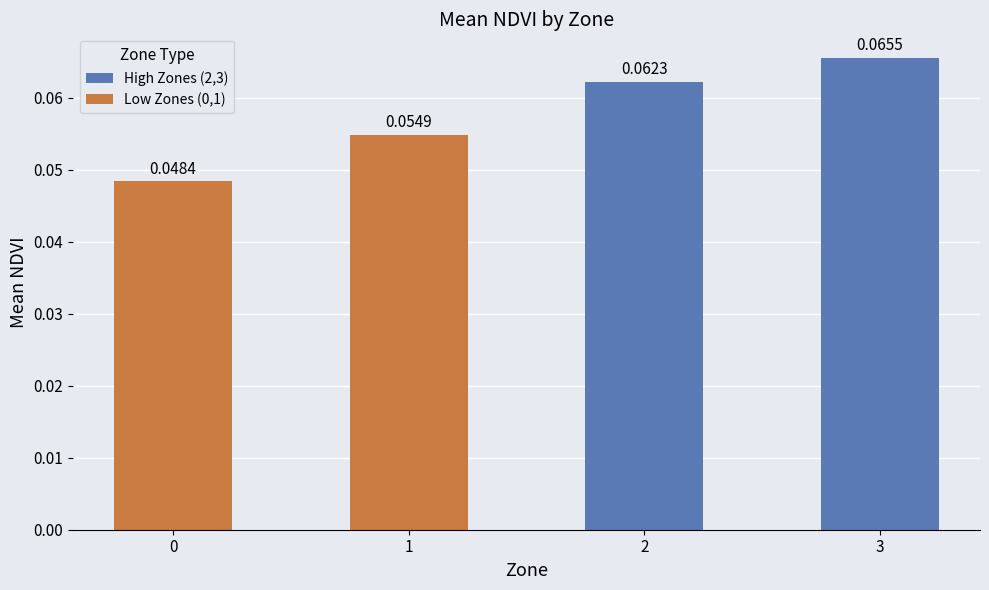

Does the chart contain any negative values?

No